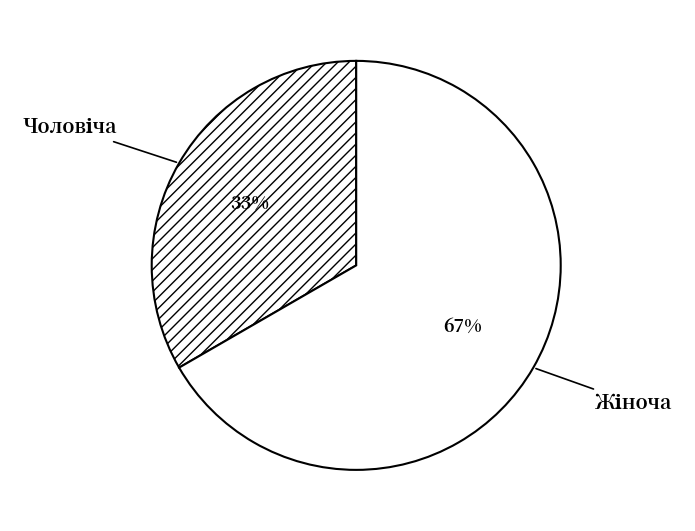

Is there a majority slice in this chart?

Yes